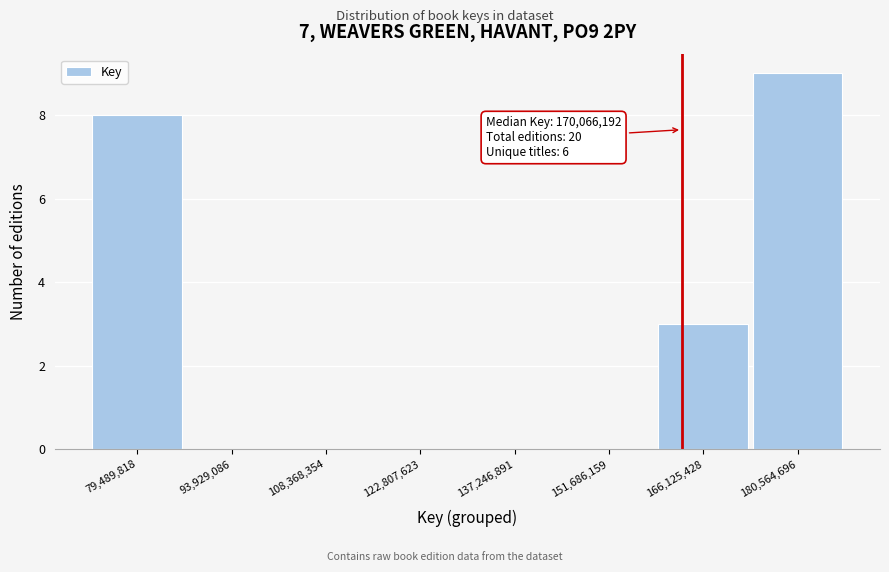

Reading left to right, transcribe all the data shown in this chart.

79,489,818=8	93,929,086=0	108,368,354=0	122,807,623=0	137,246,891=0	151,686,159=0	166,125,428=3	180,564,696=9